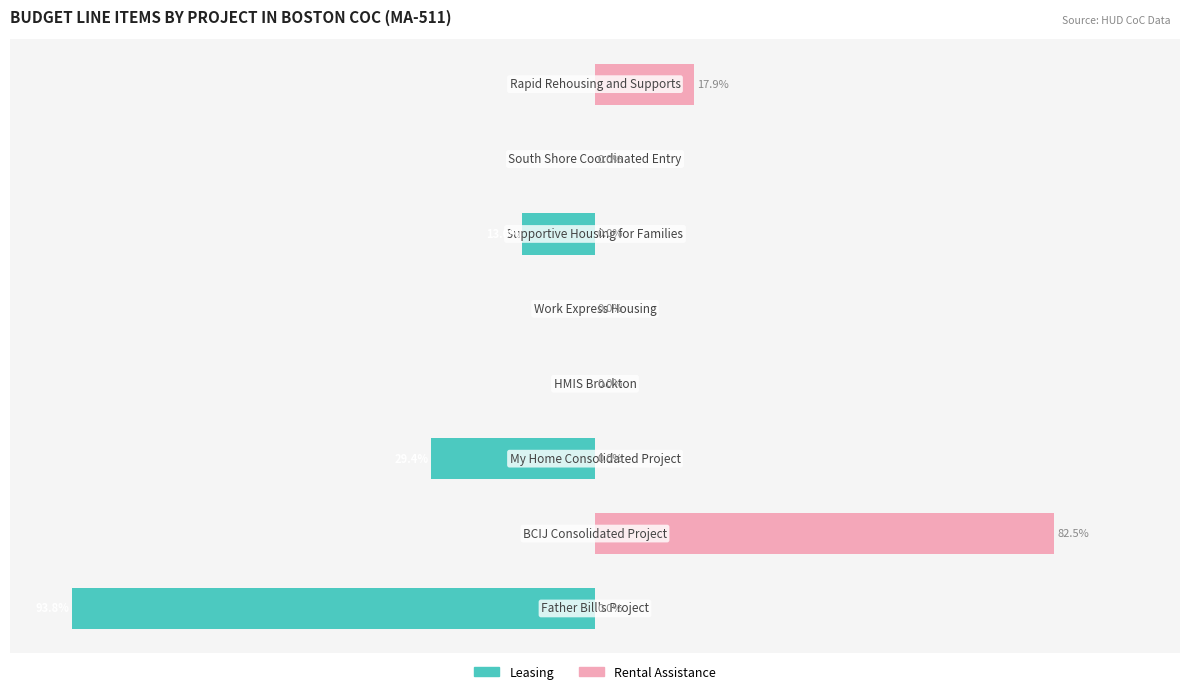

What is the sum of all Leasing values?

-136.2